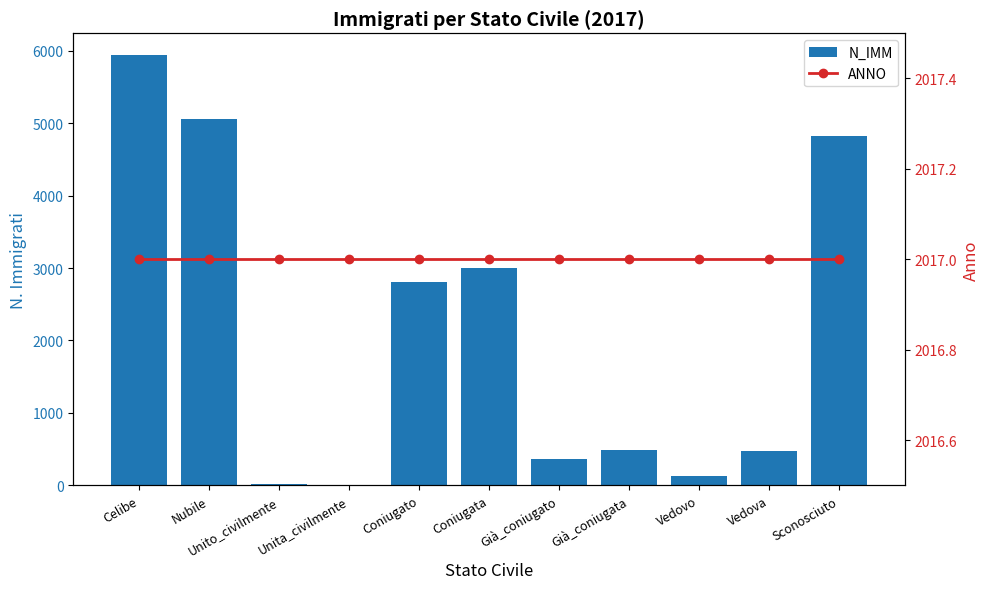

Reading left to right, what are all the values shown in this chart?

N_IMM: 5945	5057	22	2	2809	2999	365	480	122	474	4830
ANNO: 2017	2017	2017	2017	2017	2017	2017	2017	2017	2017	2017